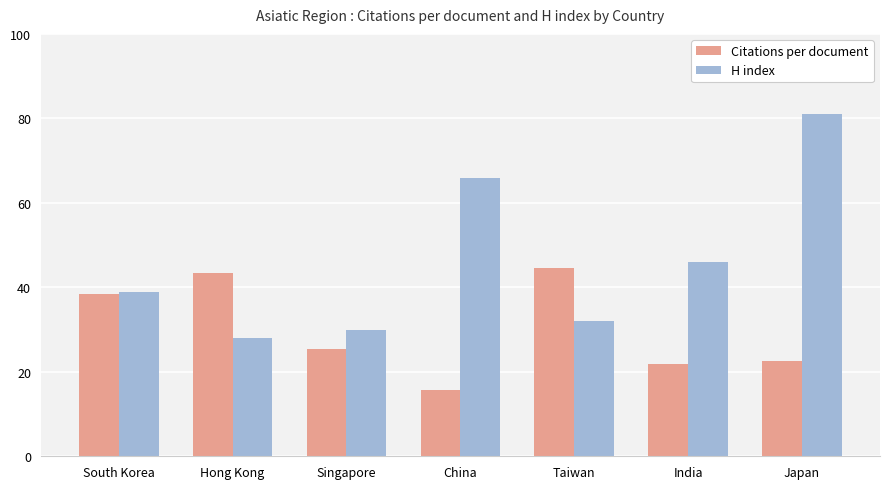

What is the label of the 1st bar from the right?

Japan